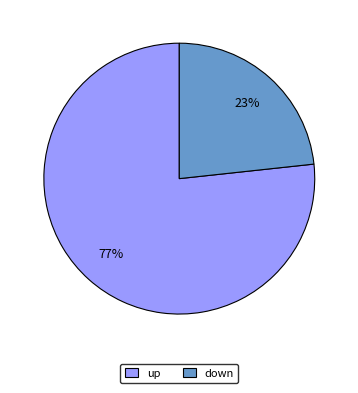

To the nearest percent, what portion does up represent?

77%